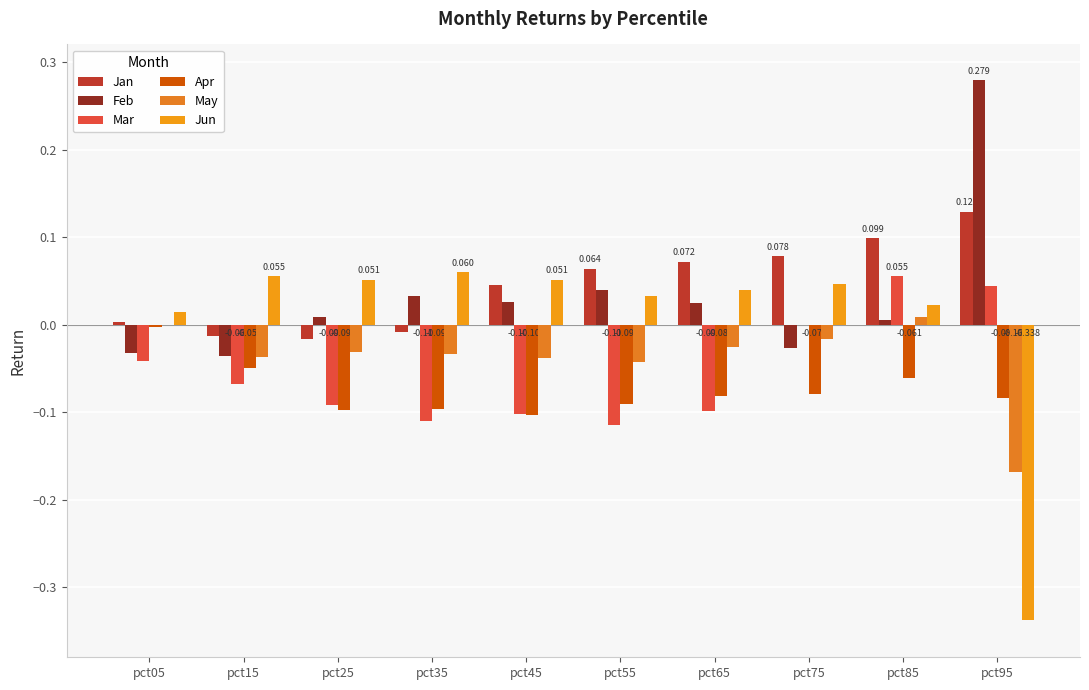

Are the bars grouped side by side (vs. stacked)?

Yes